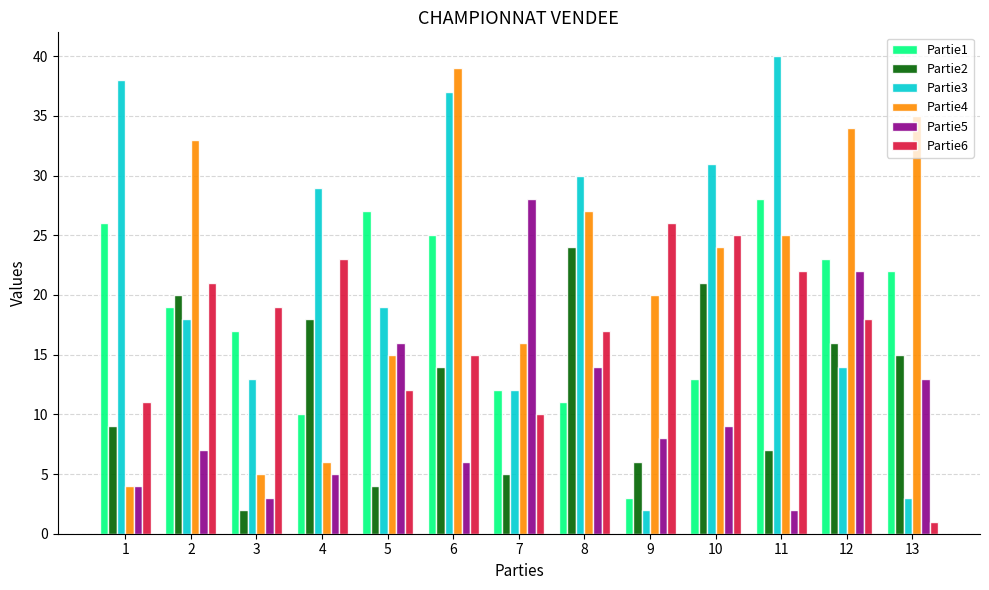

What are all the series names shown in the legend?

Partie1, Partie2, Partie3, Partie4, Partie5, Partie6